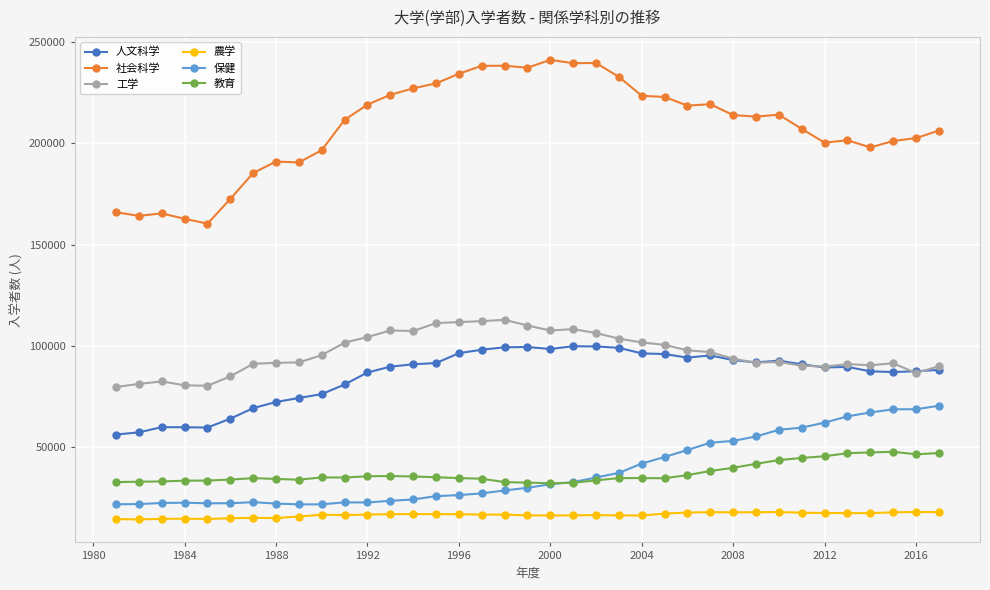

What is the average value of the 人文科学 series?

85304